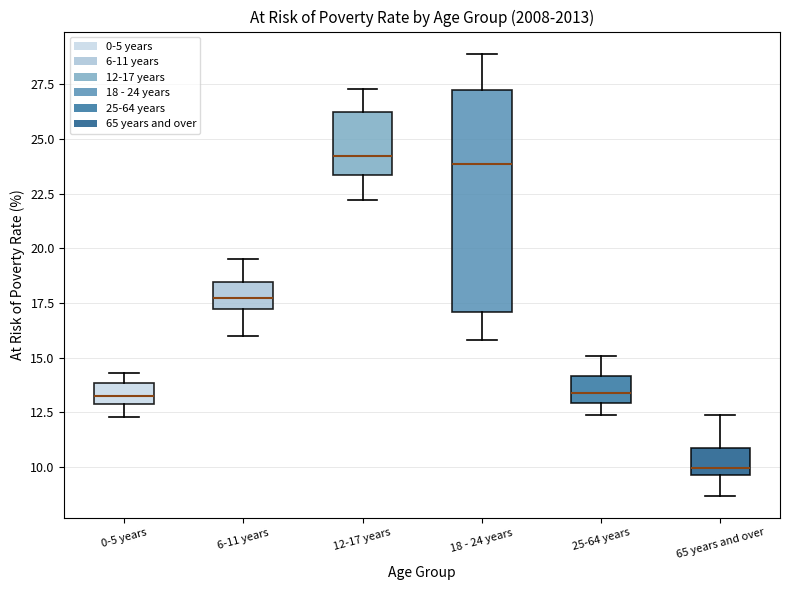

Which box's median line is the lowest?

65 years and over